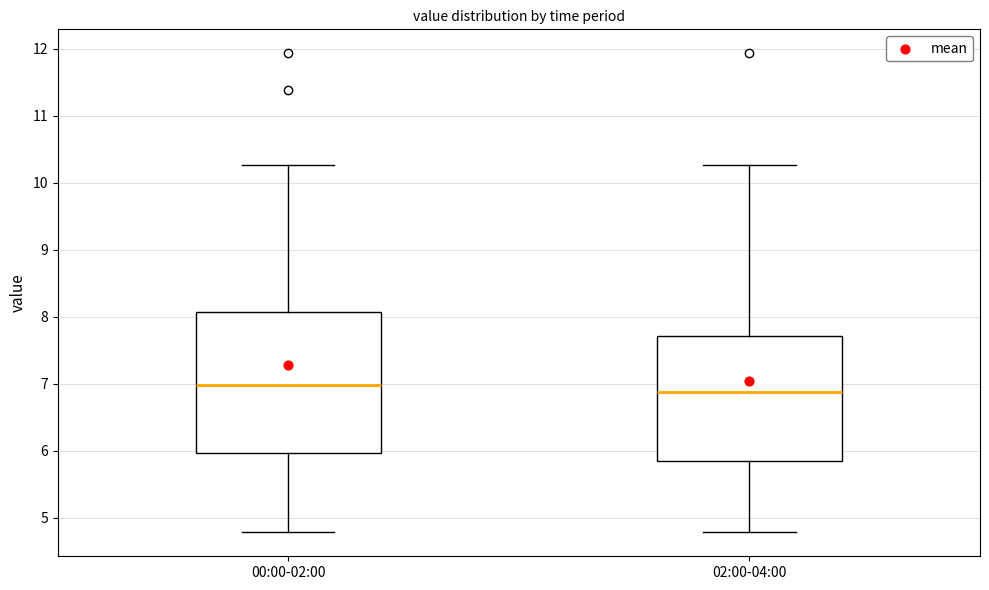

Where does the median line of the box for 02:00-04:00 sit on the y-axis? The values are not printed on the chart, so give them approximately, as read against the axis.

6.9